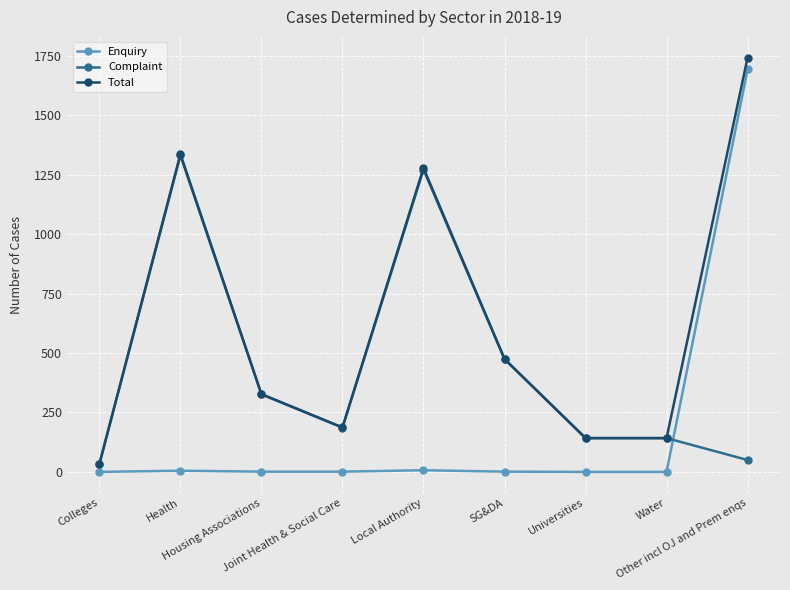

Is it true that Complaint equals 245 at Water?

False